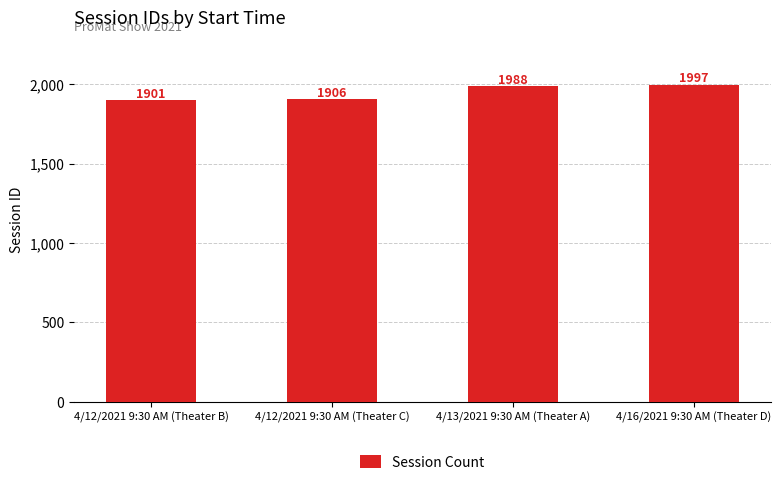

What is the difference between the second highest and minimum values?

87